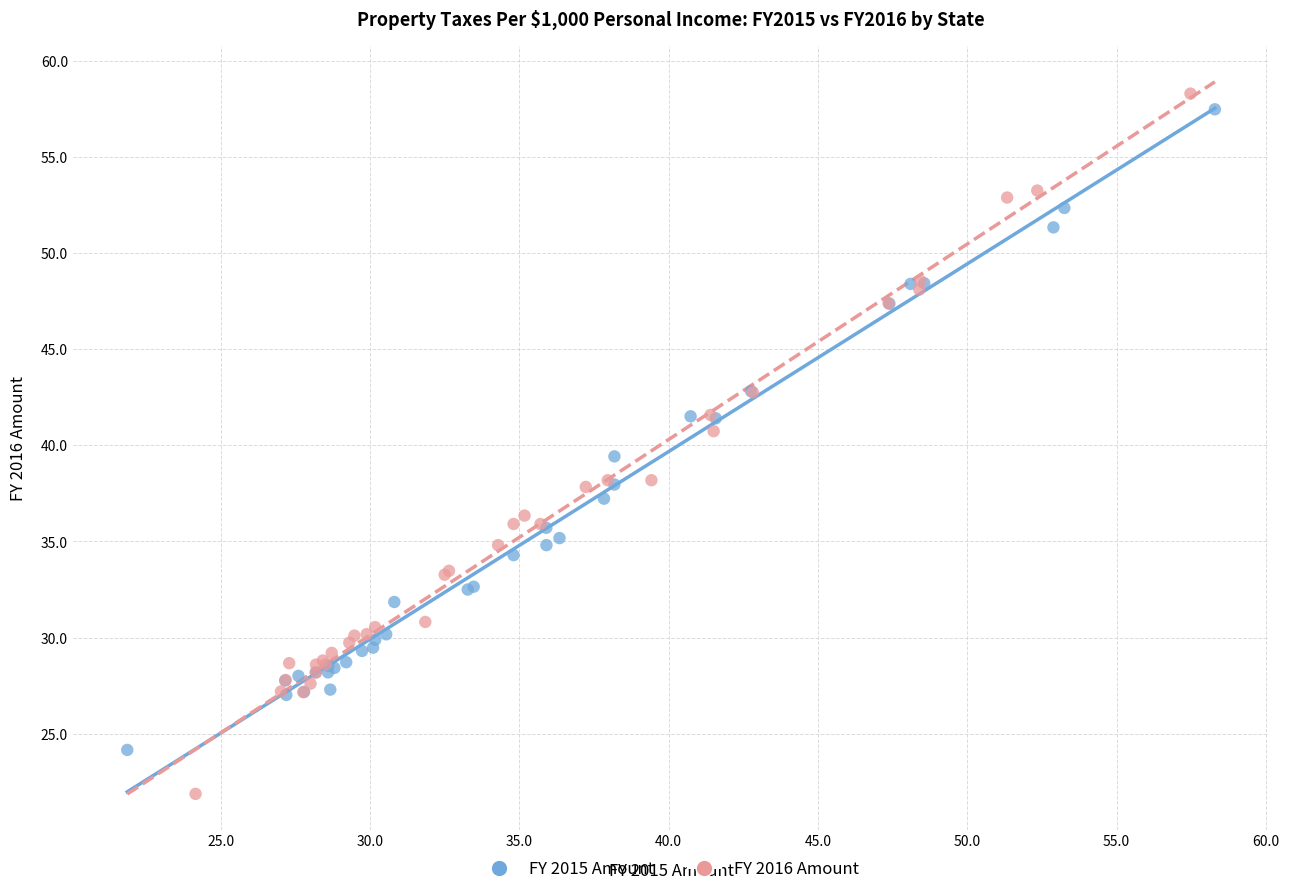

Which series has the widest spread of Y values?

FY 2016 Amount